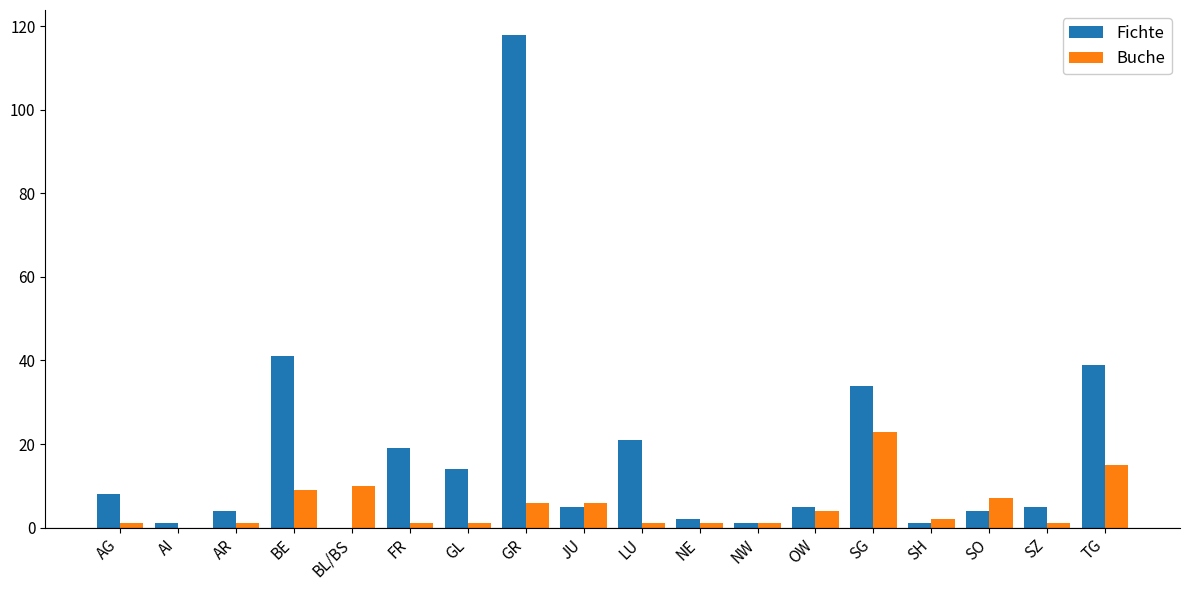

How many series are shown in this chart?

2